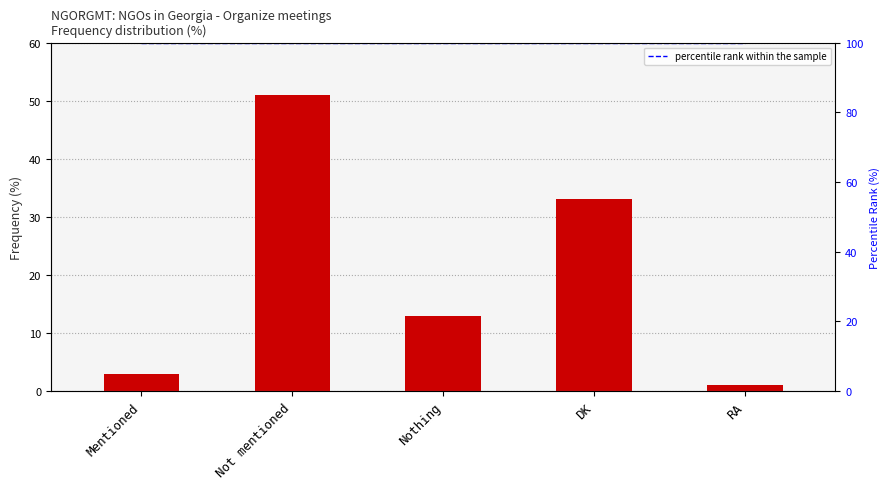

Which series has the largest range (max minus min)?

Frequency (%)